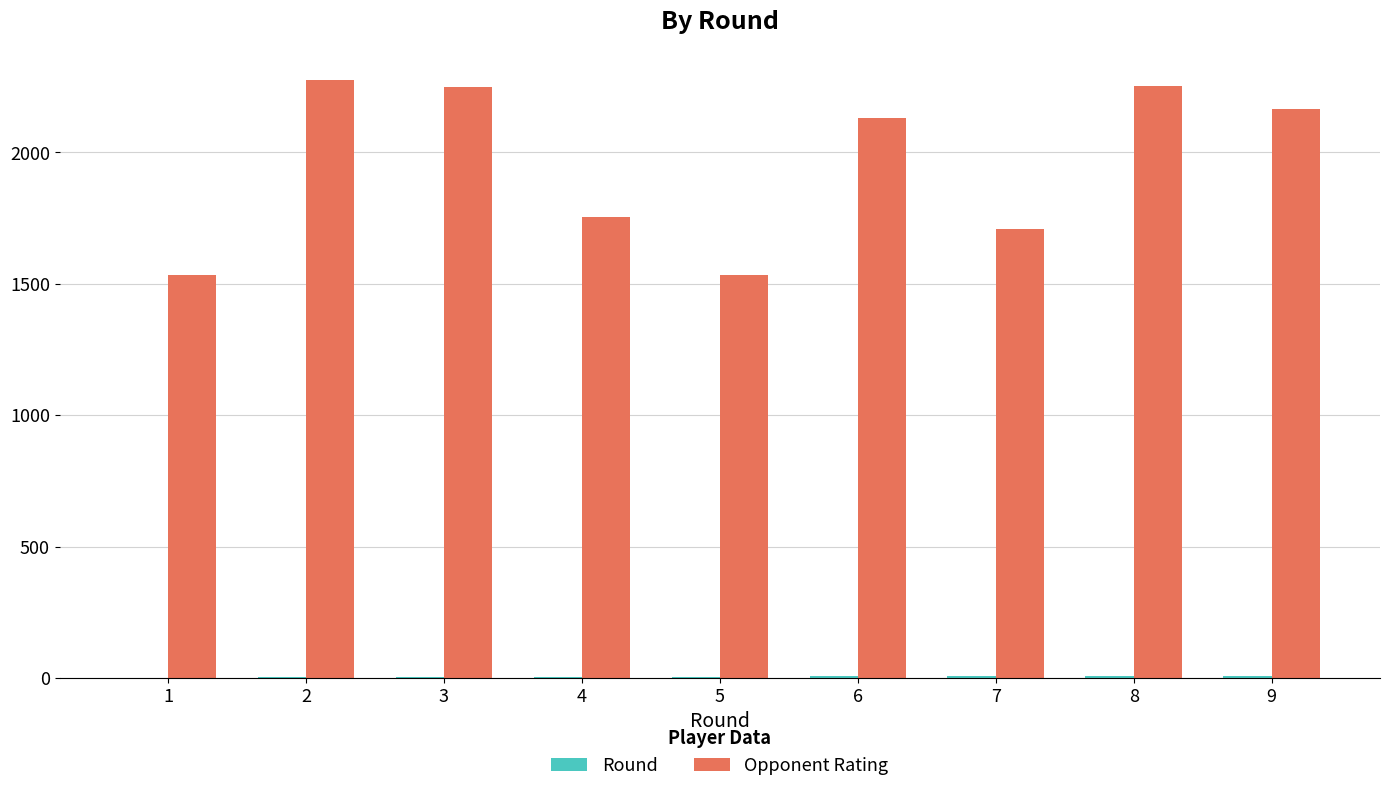

Between 2 and 7, which series saw the biggest shift?

Opponent Rating